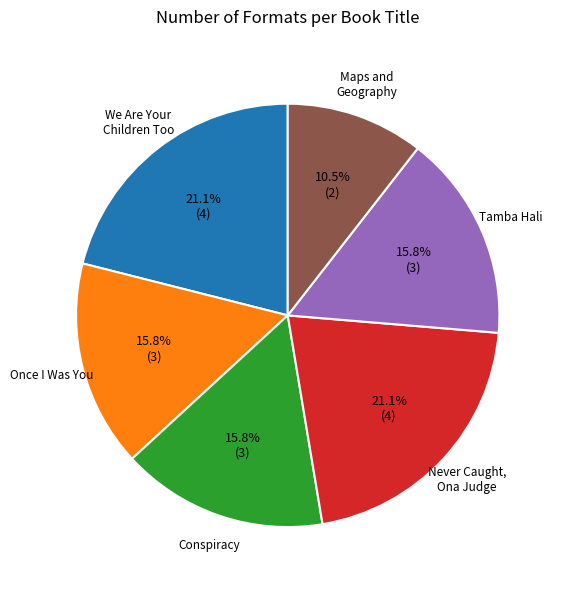

Is there any slice that represents more than half of the pie?

No